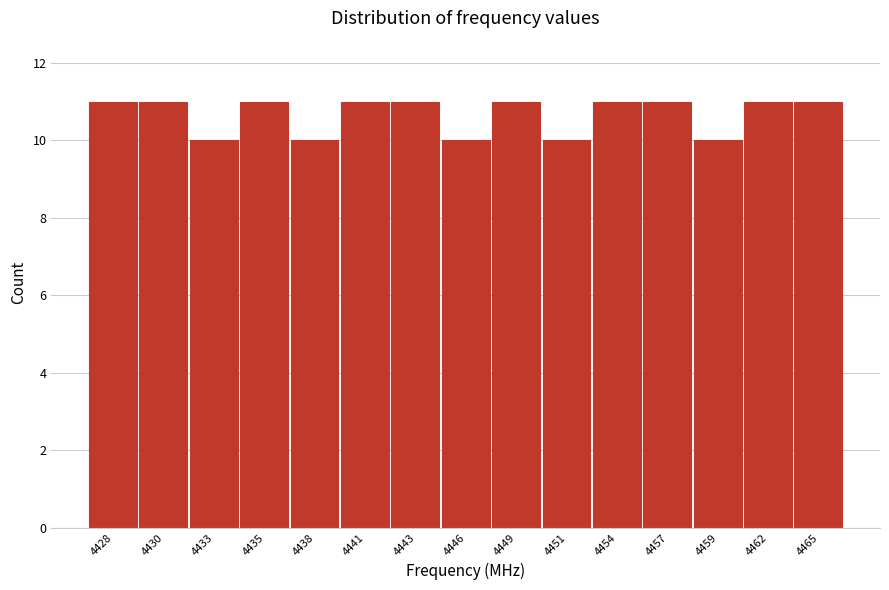

Reading left to right, extract all data points from this chart.

11	11	10	11	10	11	11	10	11	10	11	11	10	11	11